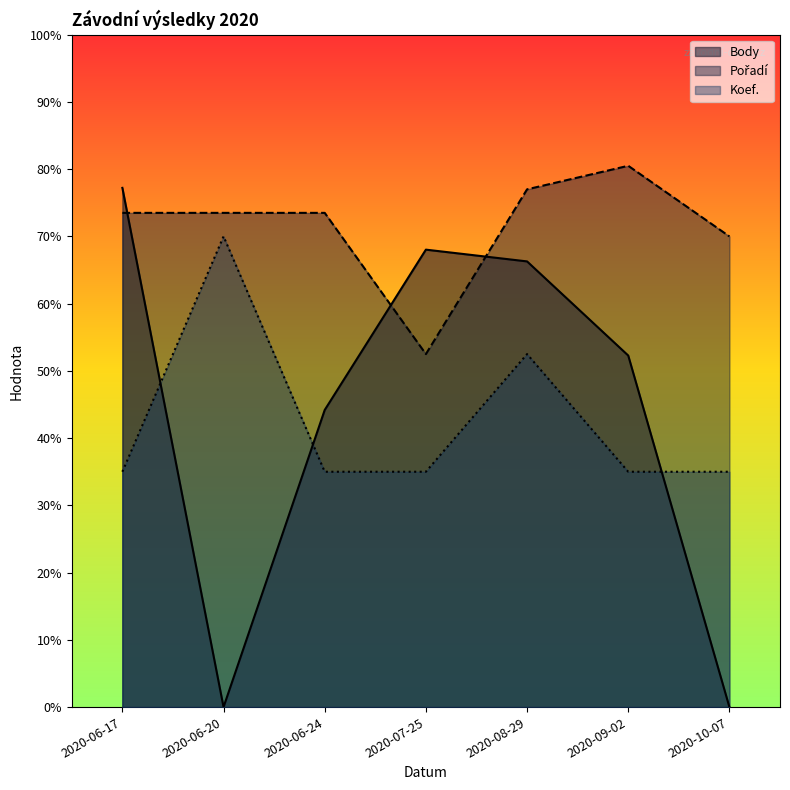

Which series has the widest spread of values?

Body